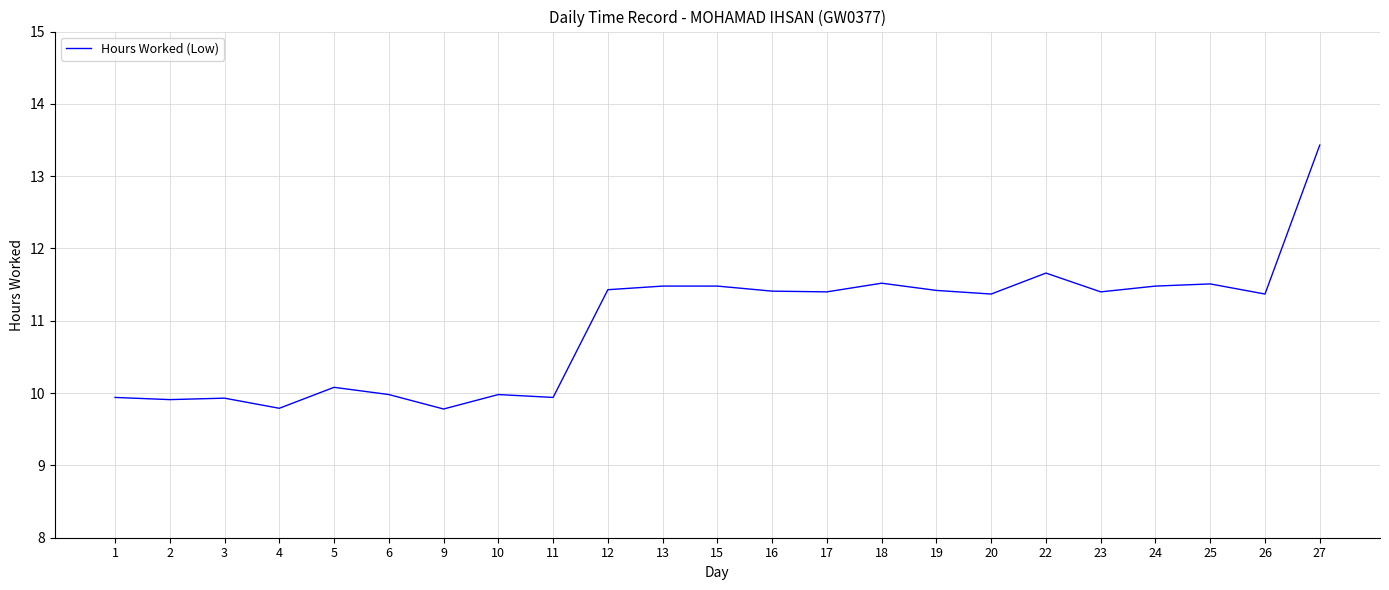

What is the maximum value shown in the chart?

13.4